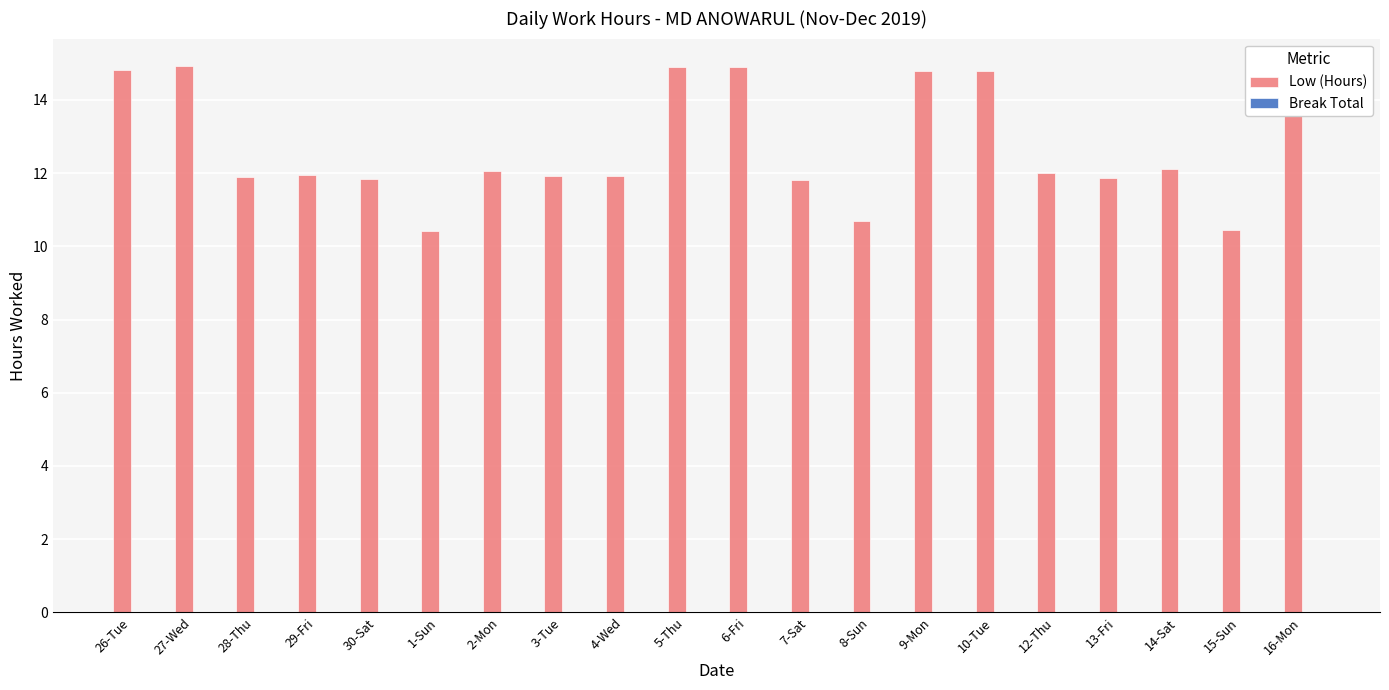

What is the label of the 18th bar from the left?

14-Sat